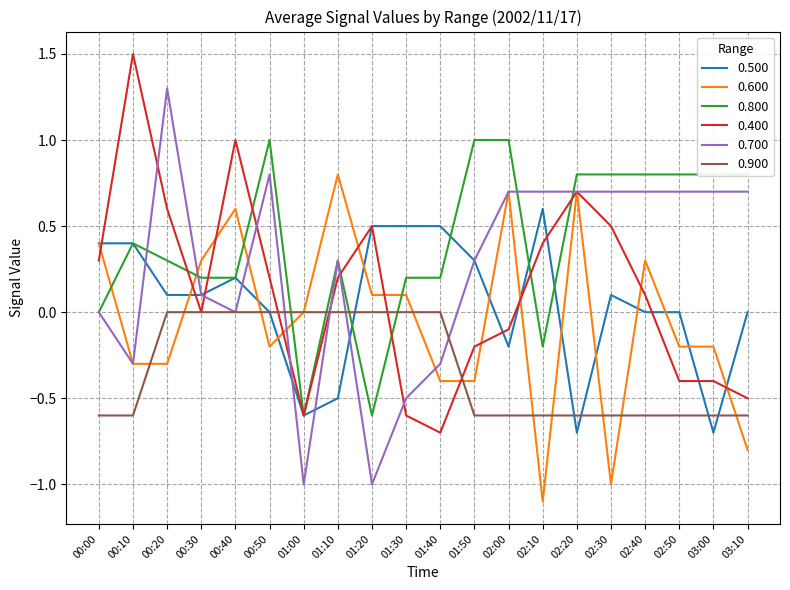

Where is the first local maximum for 0.600?

00:40